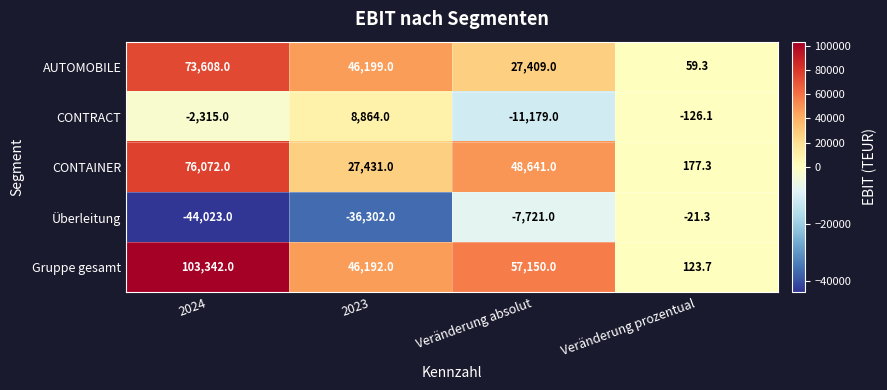

What is the greatest value displayed?

103342.0